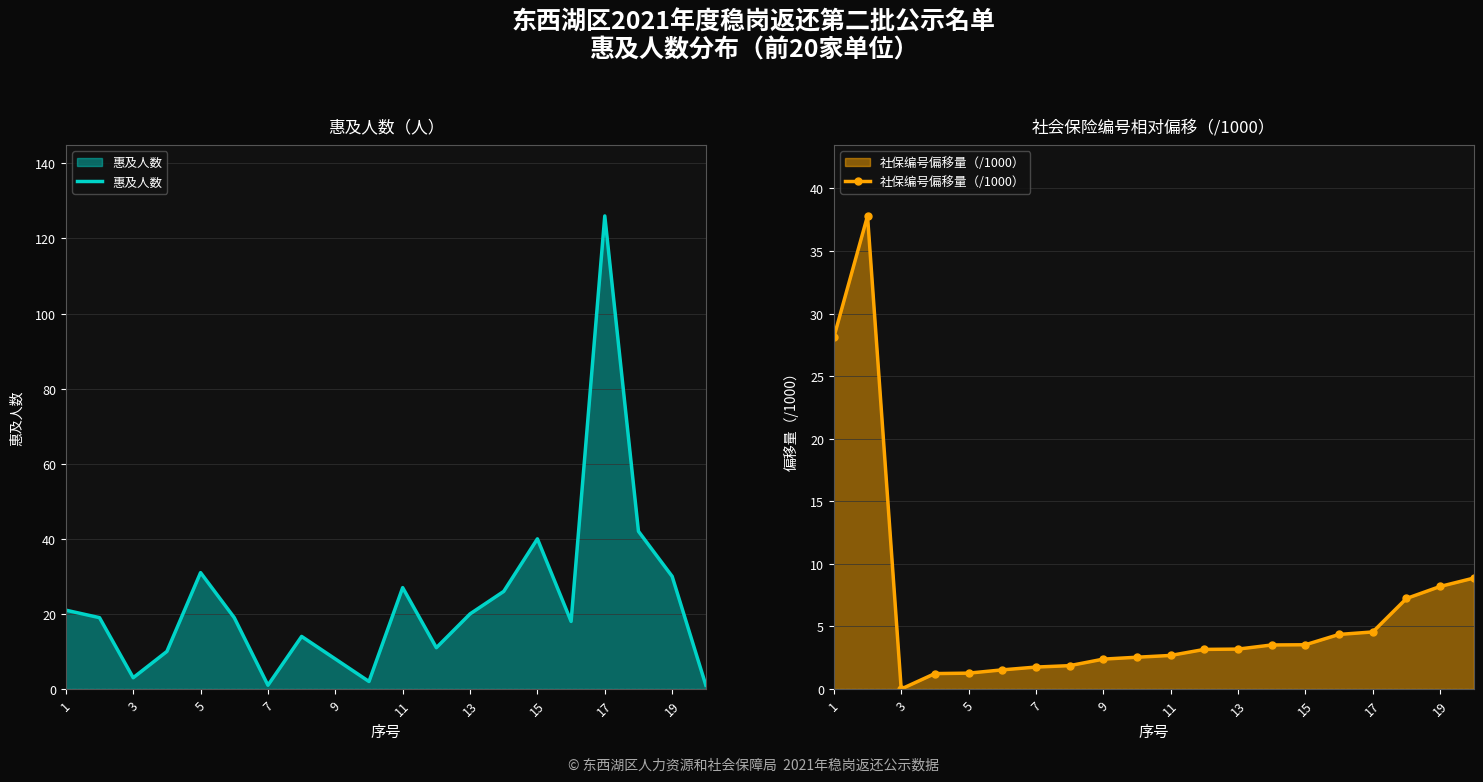

Which category has the highest value in the 惠及人数 series?

17